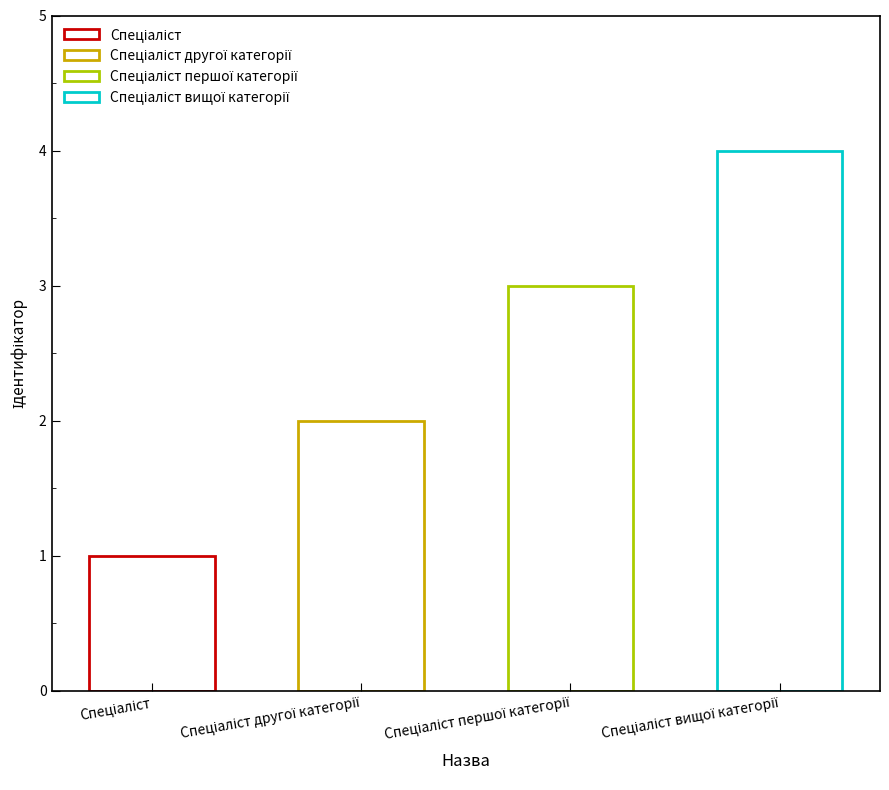

Where does the data first go above 3?

Спеціаліст вищої категорії